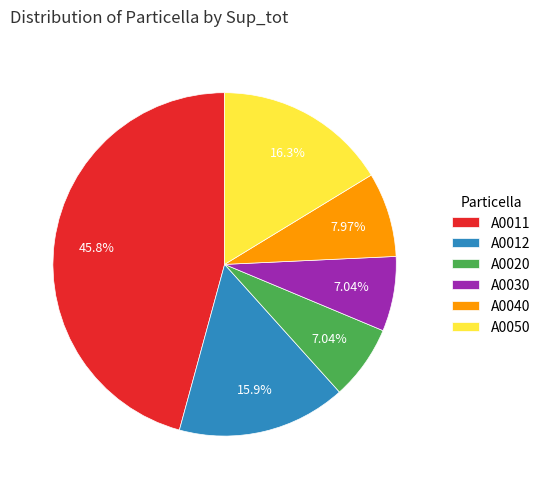

What is the ratio of the value at A0020 to the value at A0040?

0.9